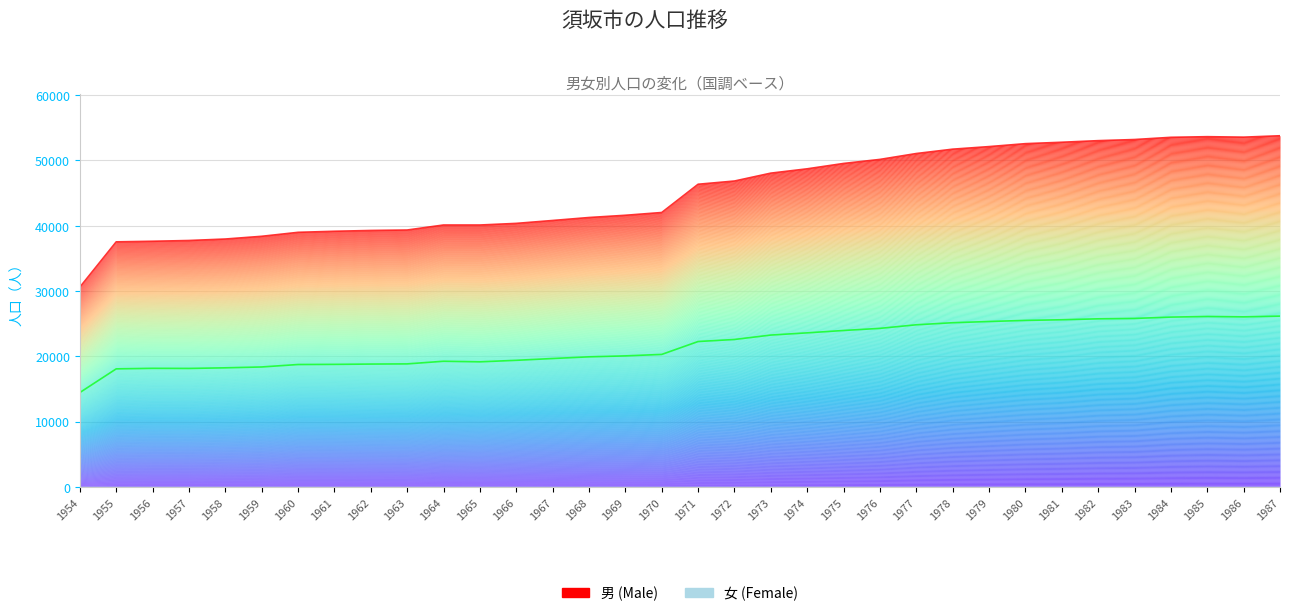

At which label does the data first exceed 46329?

1972